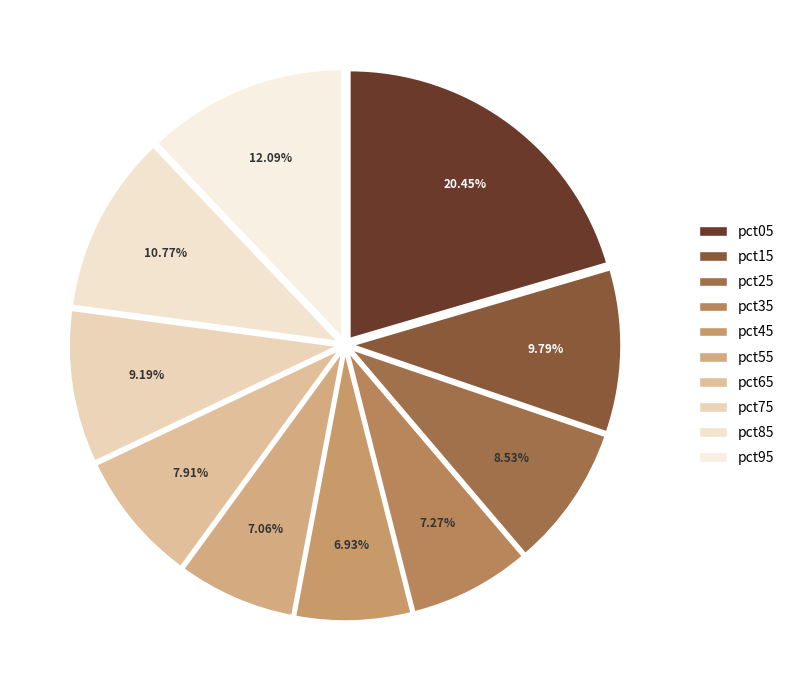

Which category has the biggest portion of the pie?

pct05